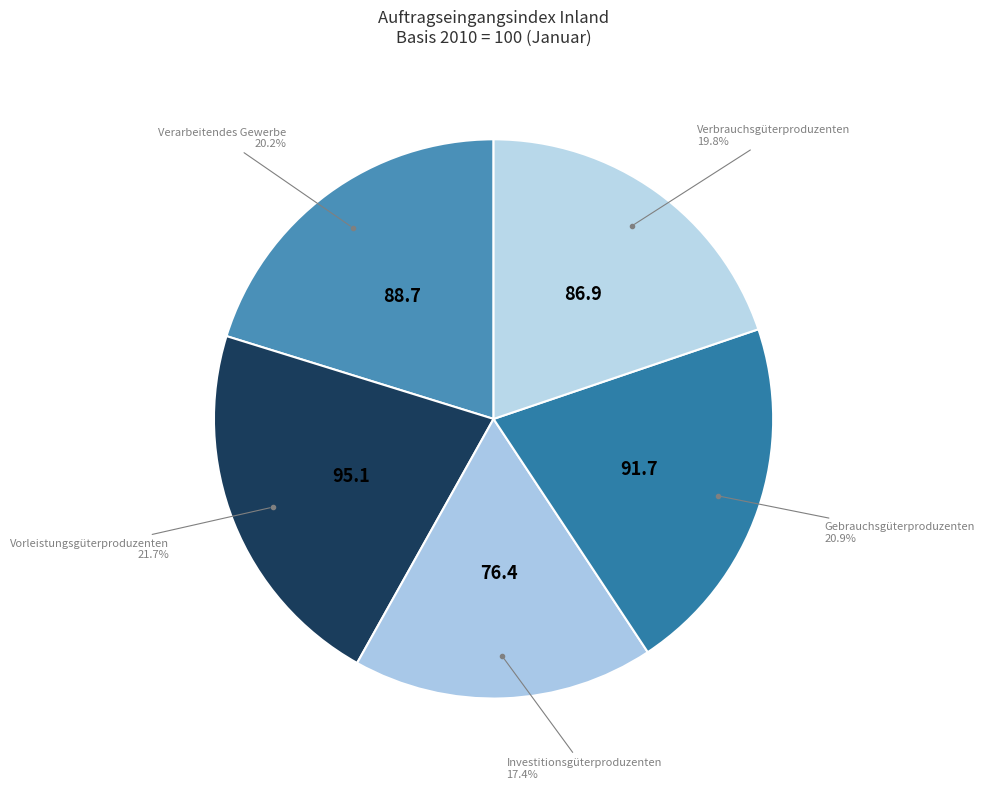

Count the number of slices in the pie.

5